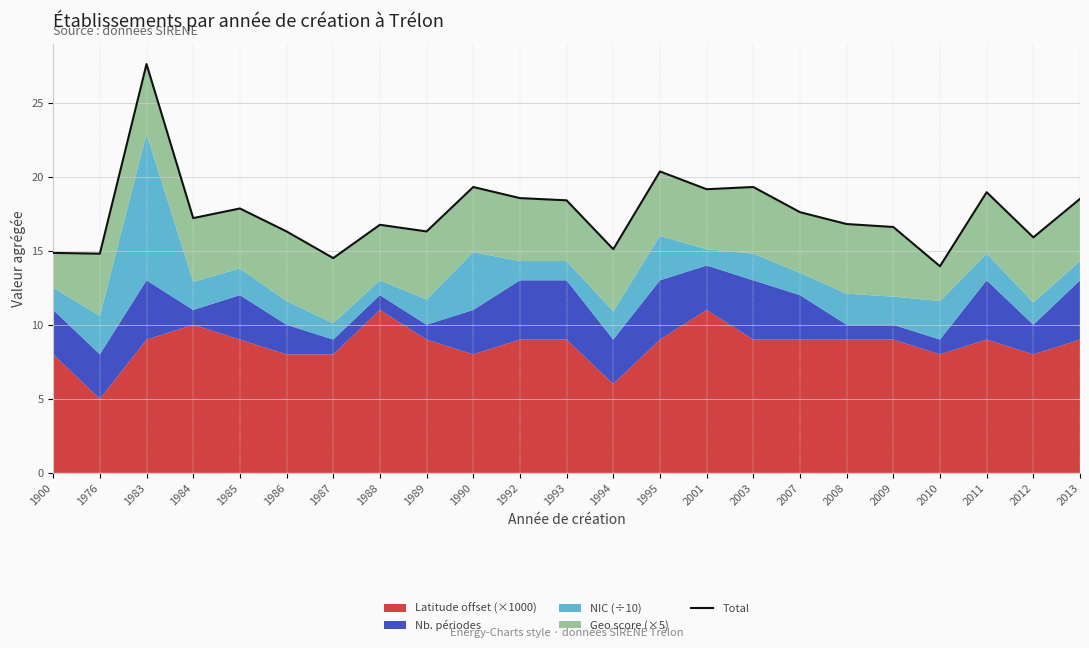

The value at 1989 is 16.3. True or false?

True